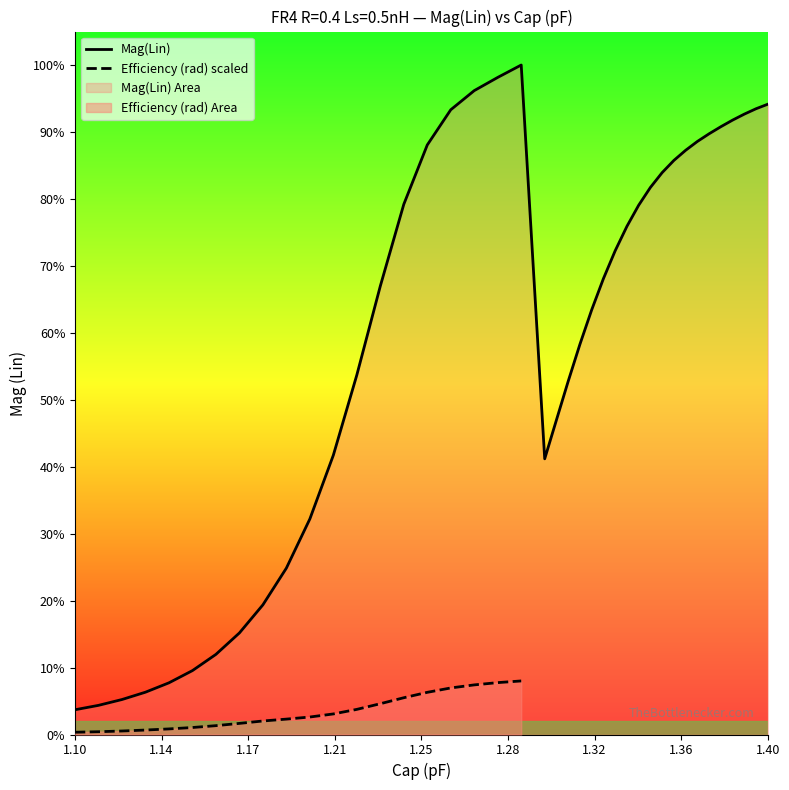

True or false: there are more than 0 points higher than both neighbors.

False